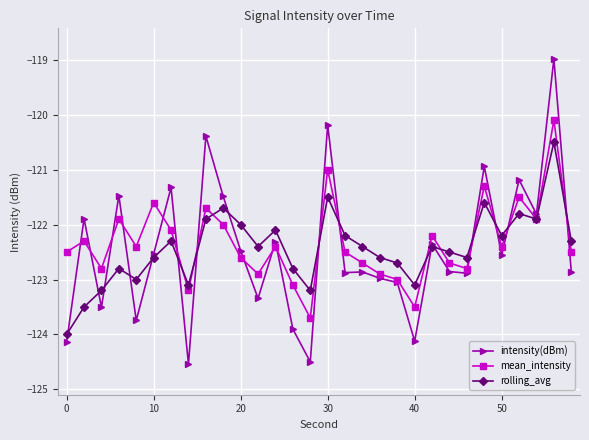

True or false: mean_intensity has more than 2 points higher than both neighbors.

True